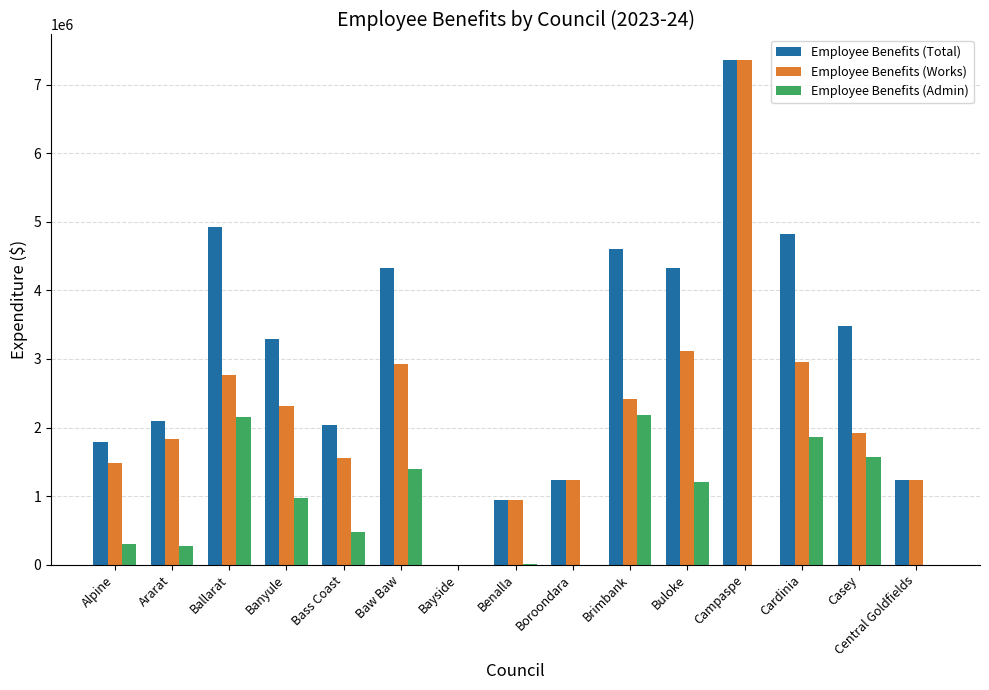

At which label is Employee Benefits (Total) closest to 3681798?

Casey